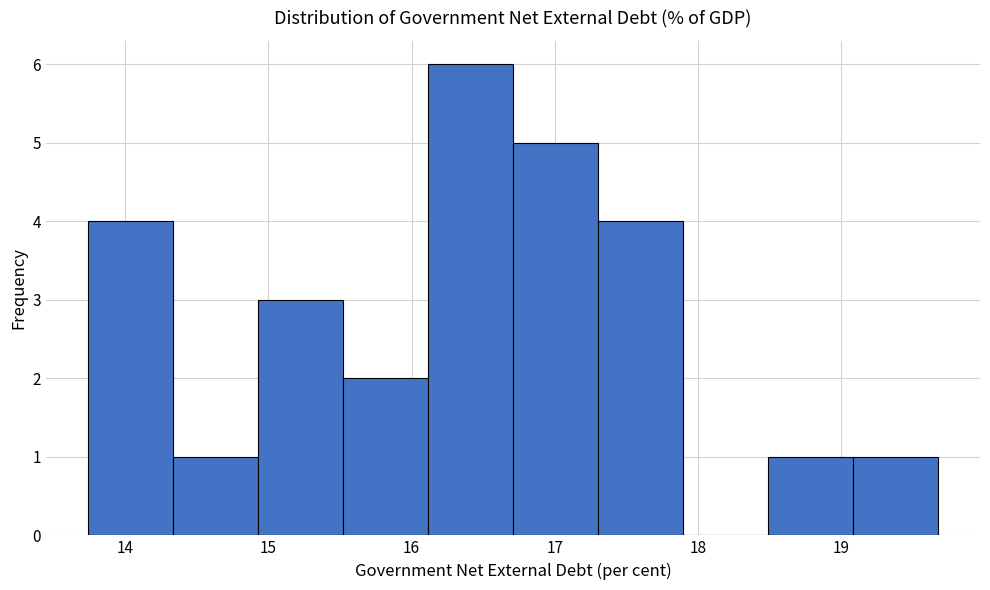

Which range on the x-axis has the tallest bar?

16.1 to 16.7